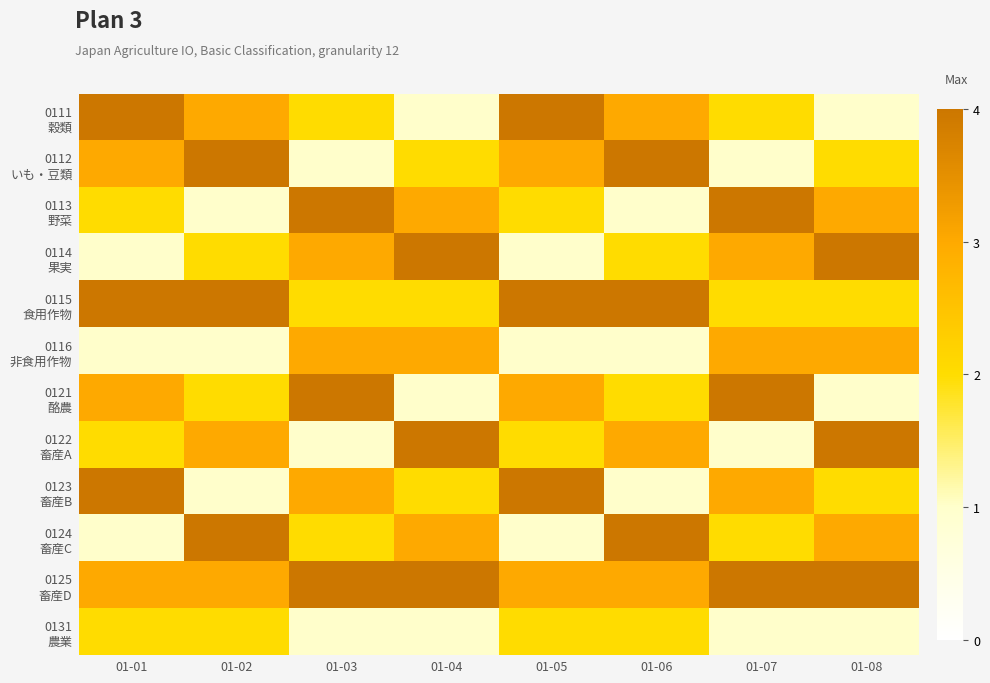

Rank the series at 01-01 from lowest to highest value.

0114 果実, 0116 非食用作物, 0124 畜産C, 0113 野菜, 0122 畜産A, 0131 農業, 0112 いも・豆類, 0121 酪農, 0125 畜産D, 0111 穀類, 0115 食用作物, 0123 畜産B